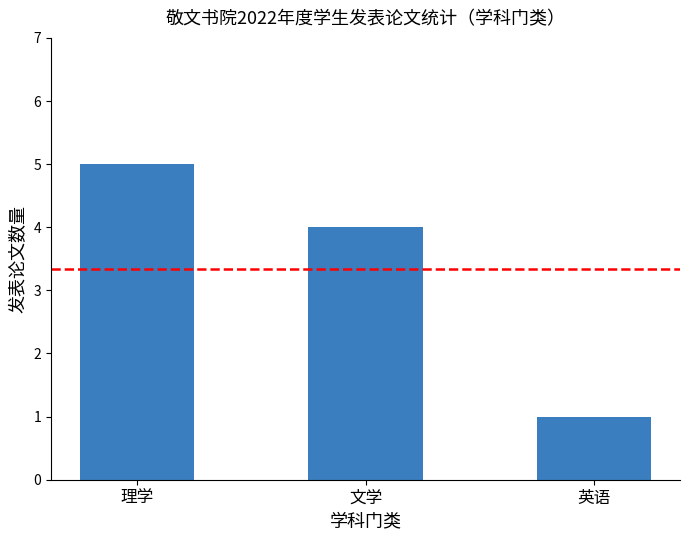

Reading left to right, transcribe all the data shown in this chart.

5	4	1